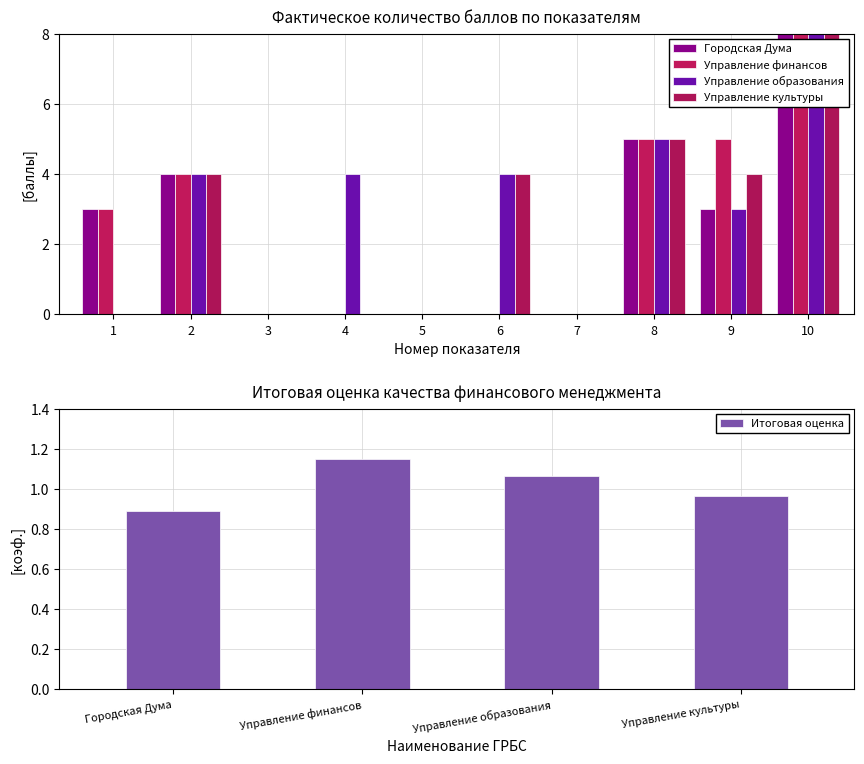

What is the average value of the Управление финансов series?

3